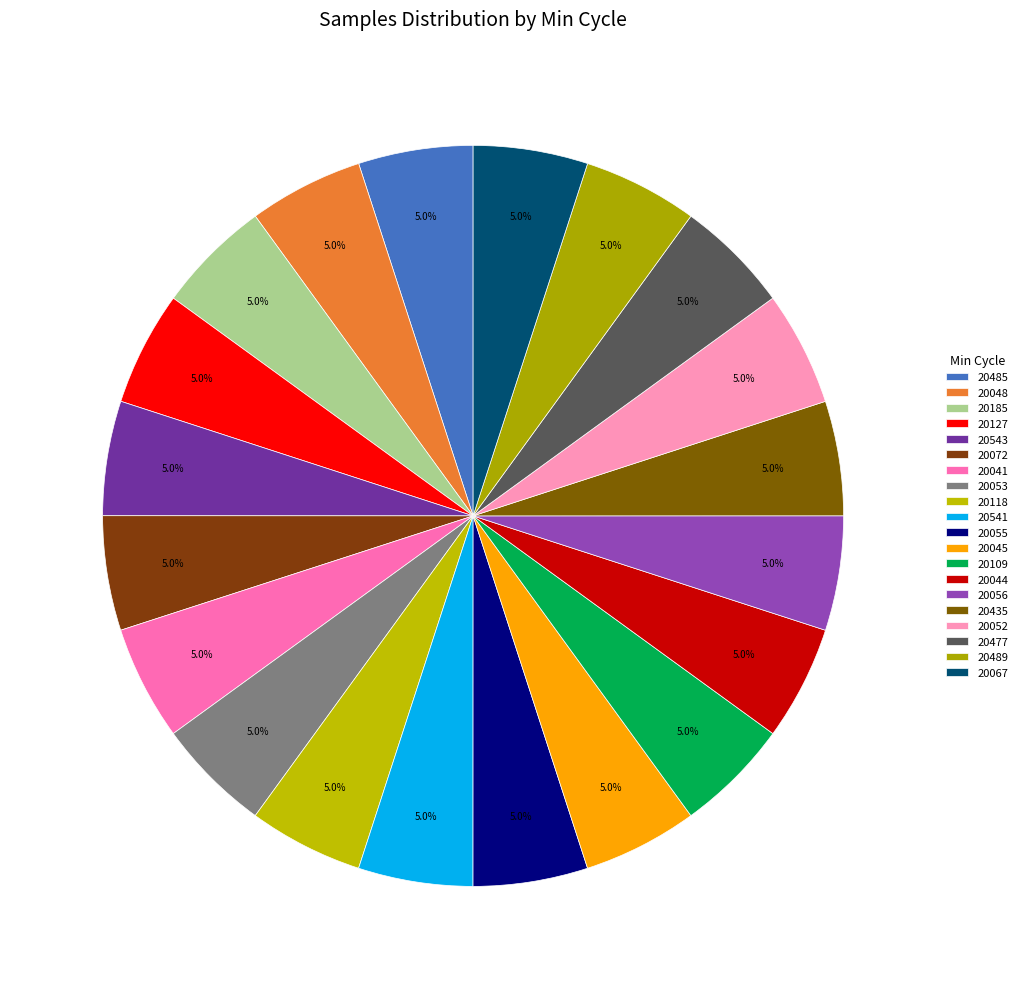

The 20485 slice represents 13% of the pie. True or false?

False